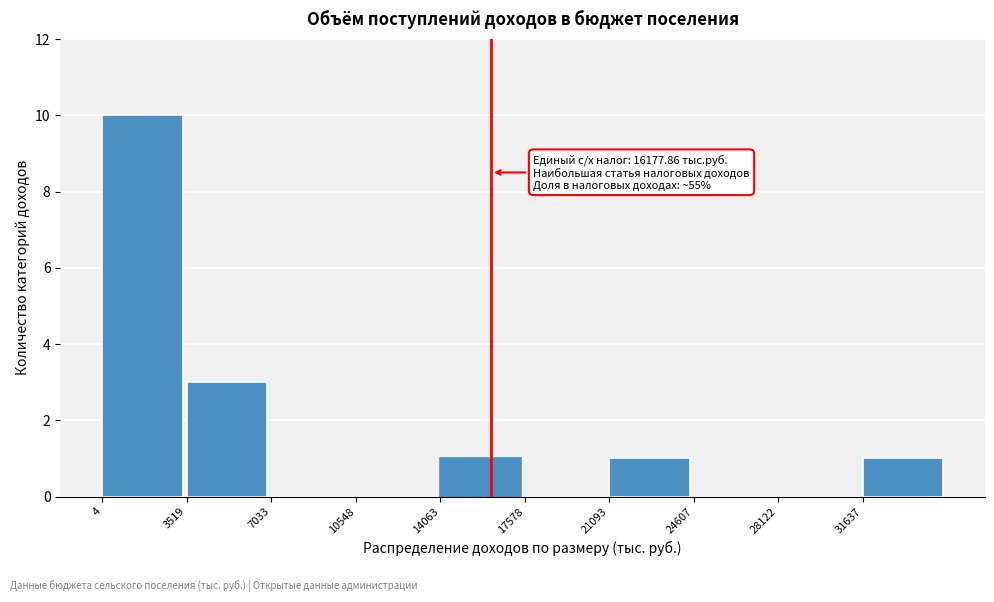

Over which range of the x-axis is the bar tallest?

0 to 3500